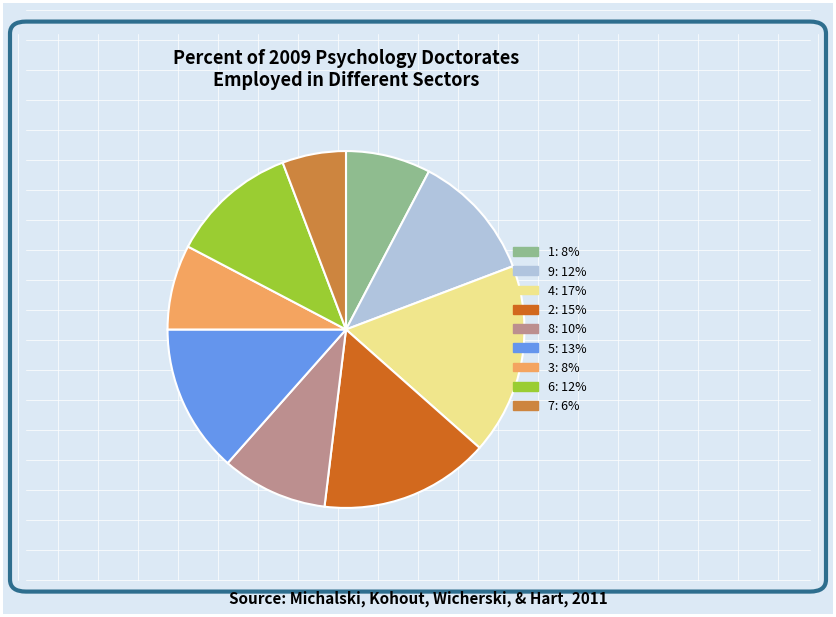

How many segments does this pie chart have?

9